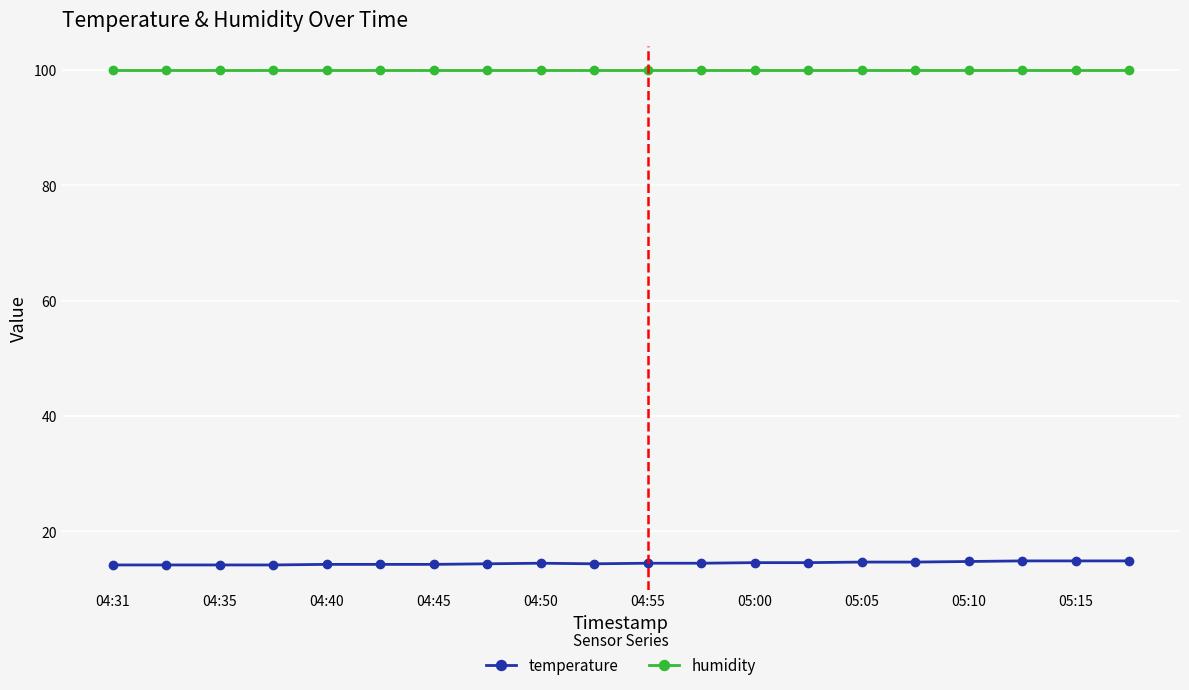

List the series in order of their overall mean, lowest first.

temperature, humidity